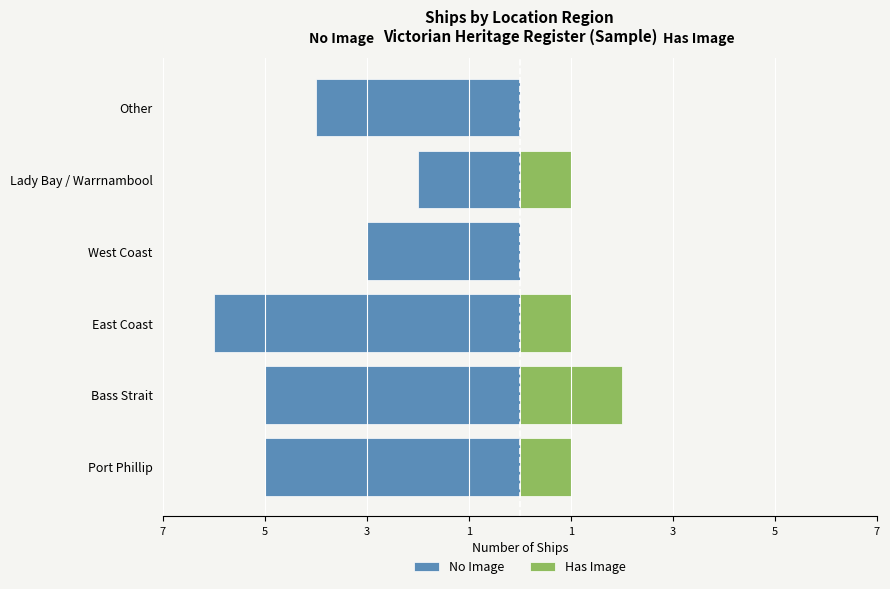

List the series in order of their overall mean, lowest first.

No Image, Has Image